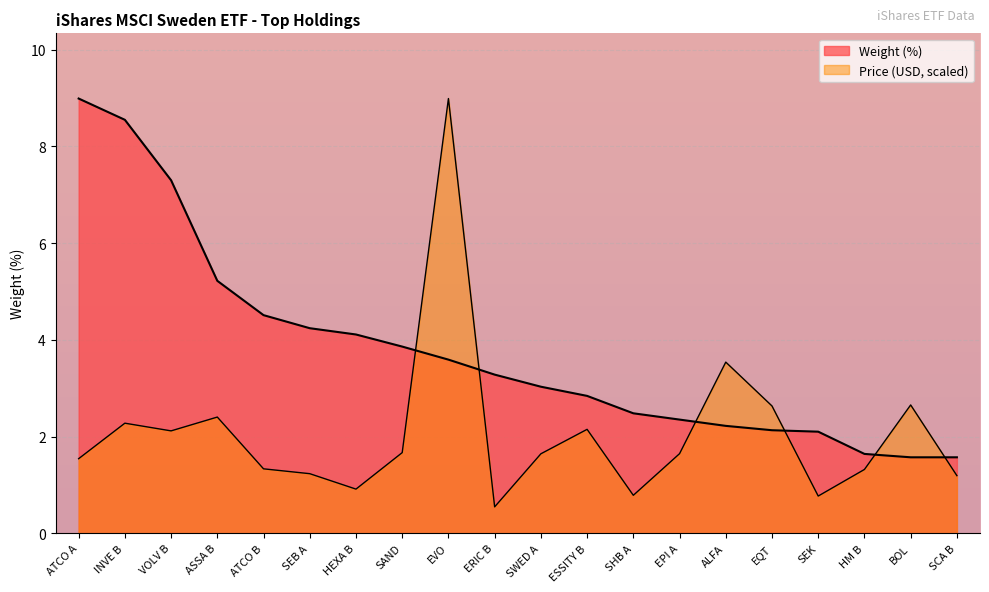

How many values in the Price series exceed 1?

16